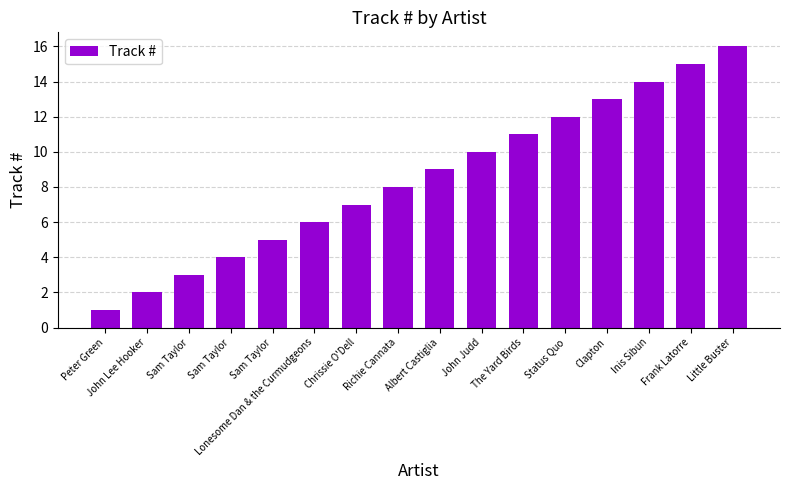

What is the ratio of the value at Frank Latorre to the value at Status Quo?

1.2